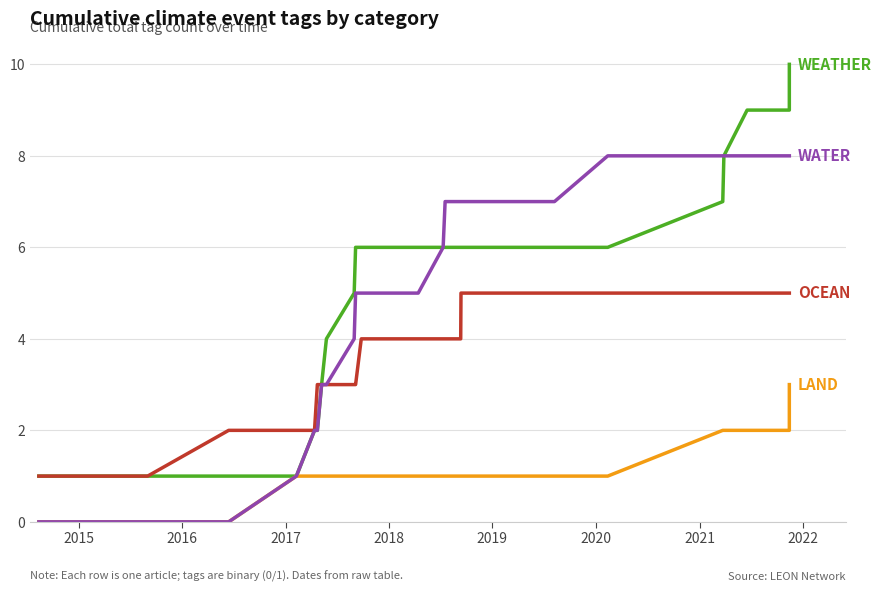

Reading right to left, extract all data points from this chart.

WEATHER: 10	9	9	8	7	6	6	6	6	6	6	6	6	6	6	5	4	3	2	2	1	1	1	1
OCEAN: 5	5	5	5	5	5	5	5	5	4	4	4	4	4	3	3	3	3	3	2	2	2	1	1
LAND: 3	2	2	2	2	1	1	1	1	1	1	1	1	1	1	1	1	1	1	1	1	0	0	0
WATER: 8	8	8	8	8	8	7	7	7	7	7	6	5	5	5	4	3	3	2	2	1	0	0	0